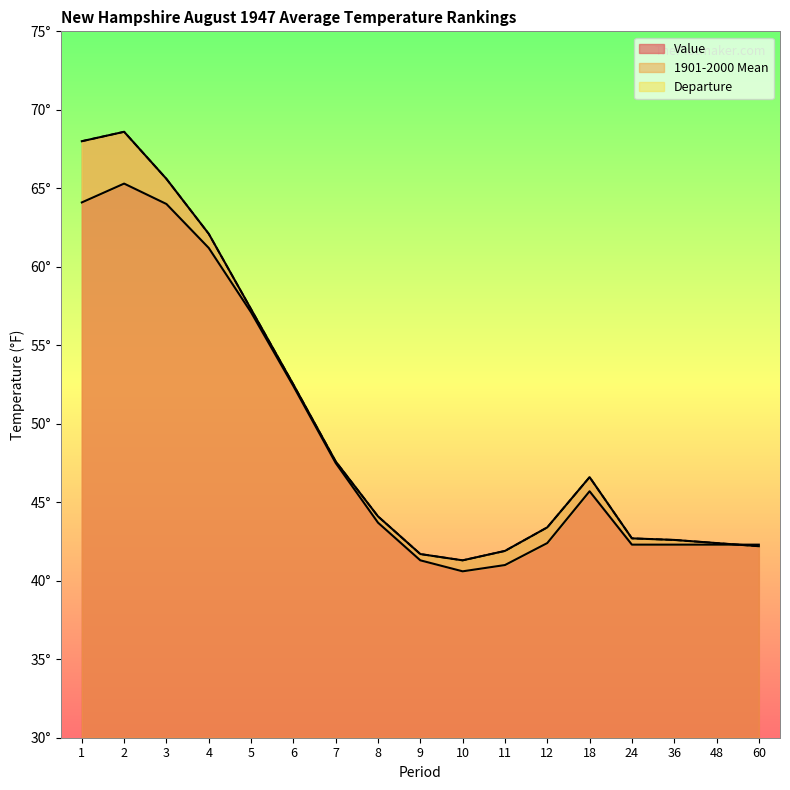

At which label does 1901-2000 Mean first exceed 43?

1